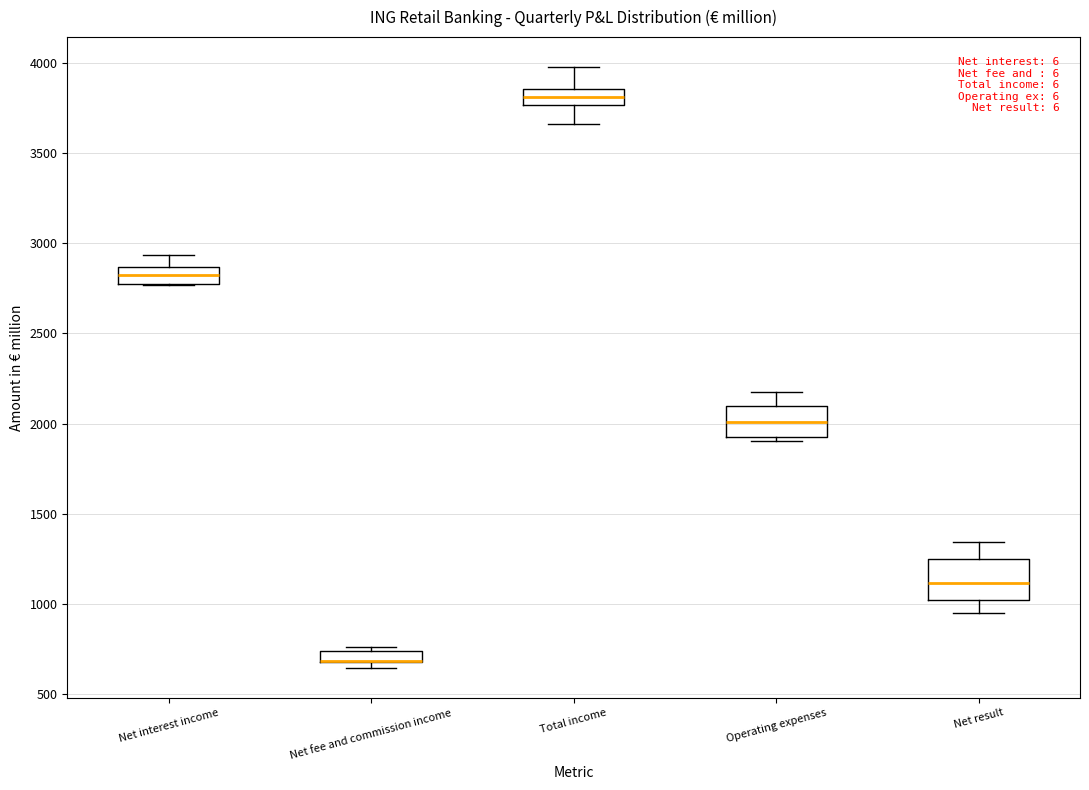

Where is the upper edge of the box for Net fee and commission income on the y-axis? The values are not printed on the chart, so give them approximately, as read against the axis.

750